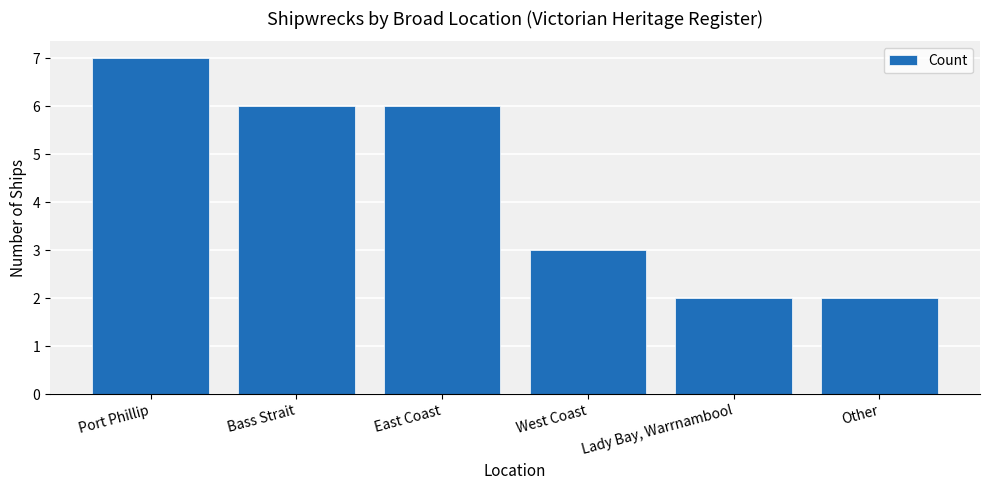

Are the bars grouped side by side (vs. stacked)?

No